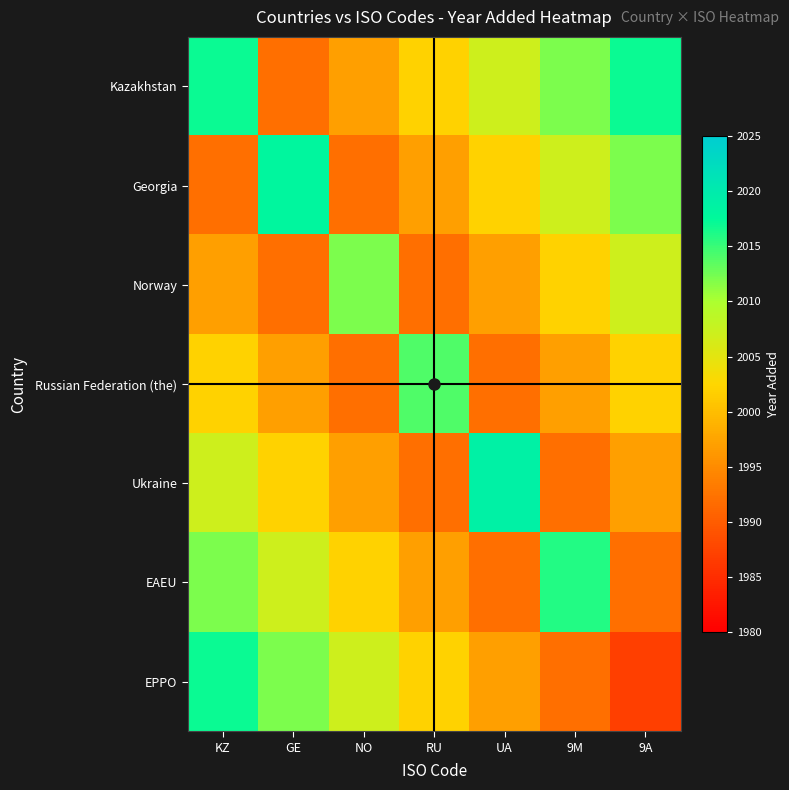

Rank the series by their maximum value, from lowest to highest.

Norway, Russian Federation (the), EAEU, Kazakhstan, EPPO, Georgia, Ukraine